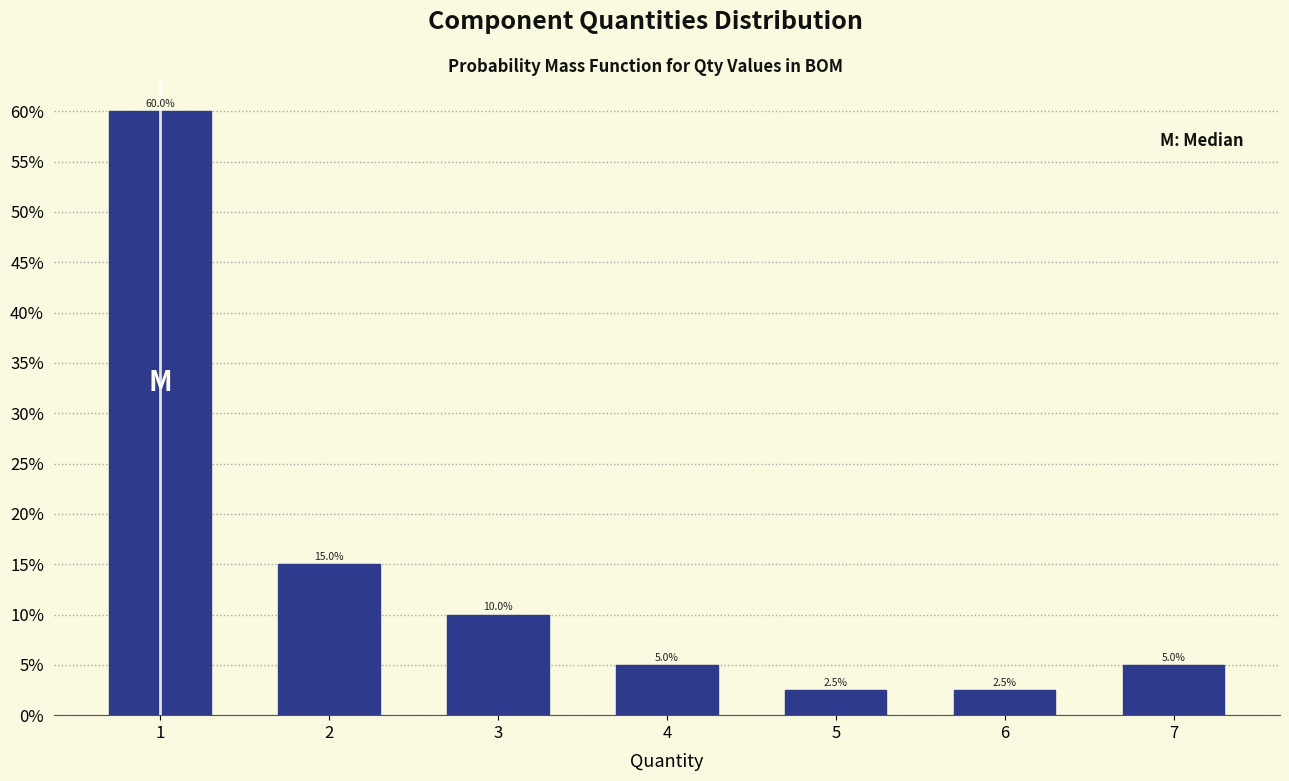

Reading left to right, list all the values displayed in this chart.

60.0	15.0	10.0	5.0	2.5	2.5	5.0